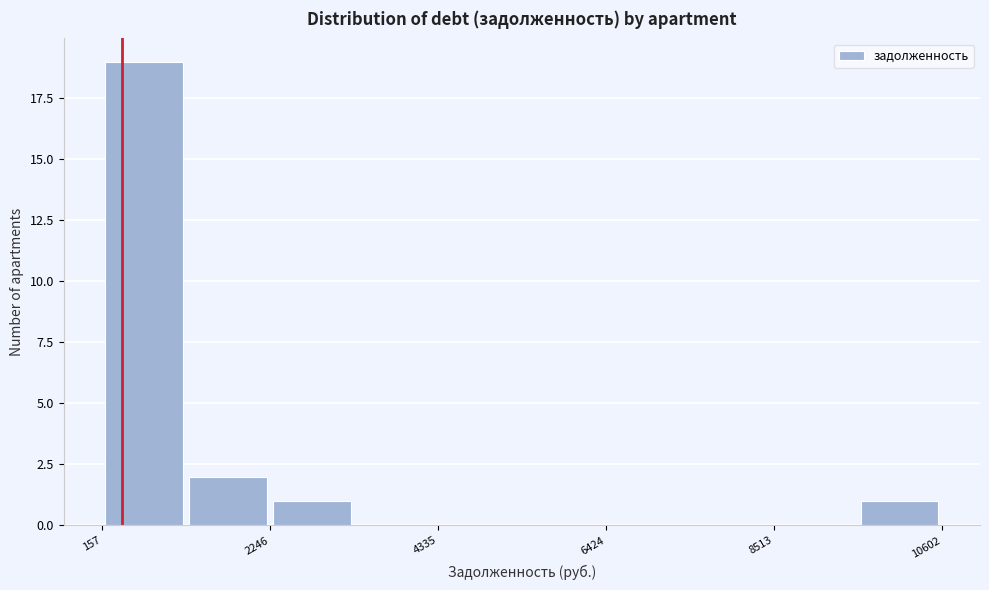

Read against the x-axis, roughly where is the centre of the tallest bar?

500